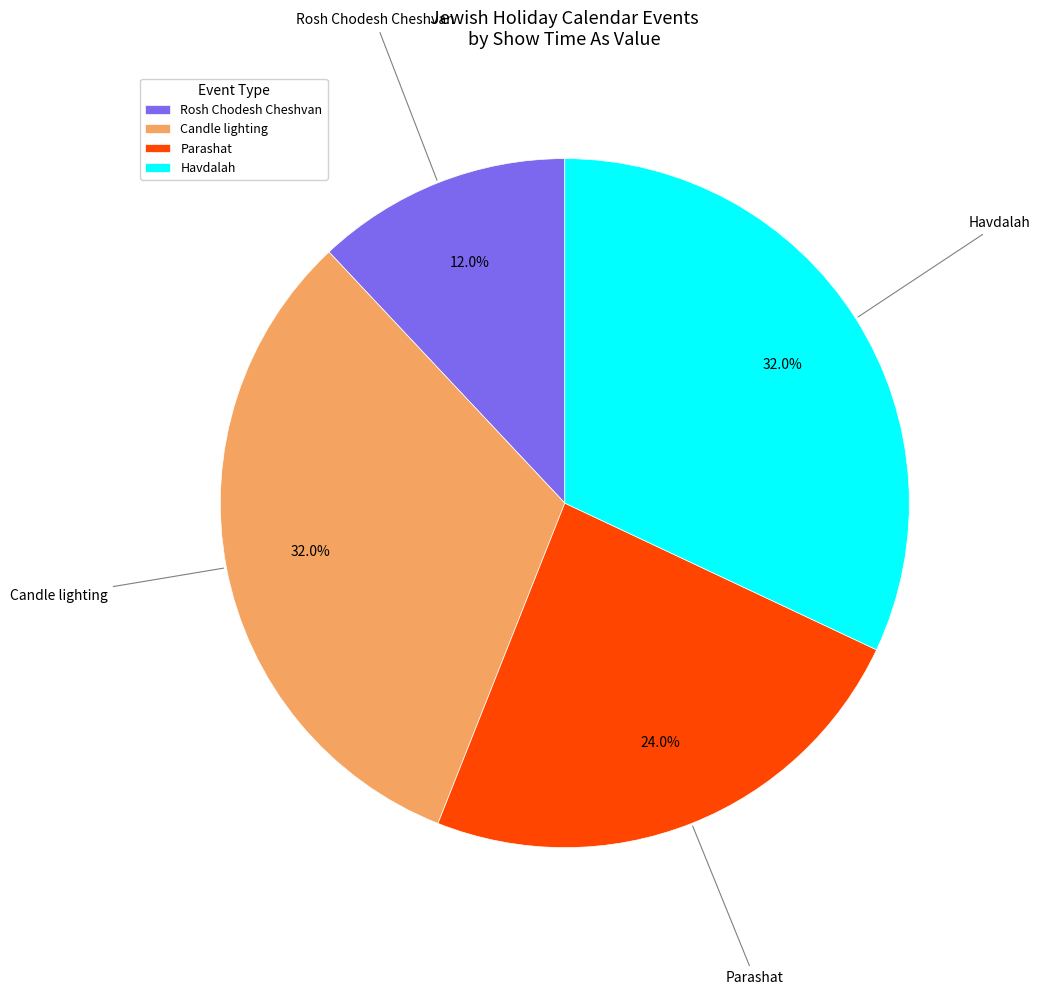

Which slice is the smallest?

Rosh Chodesh Cheshvan